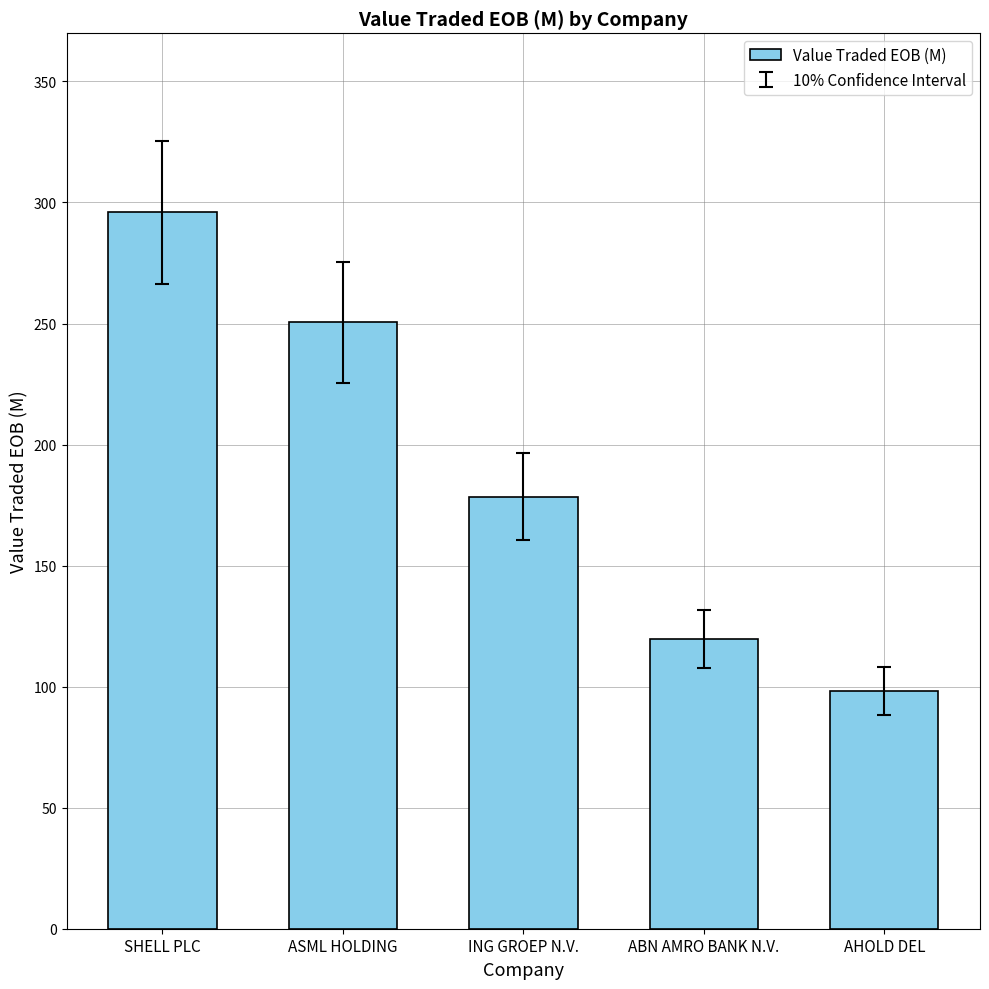

What is the sum of all values?

942.8